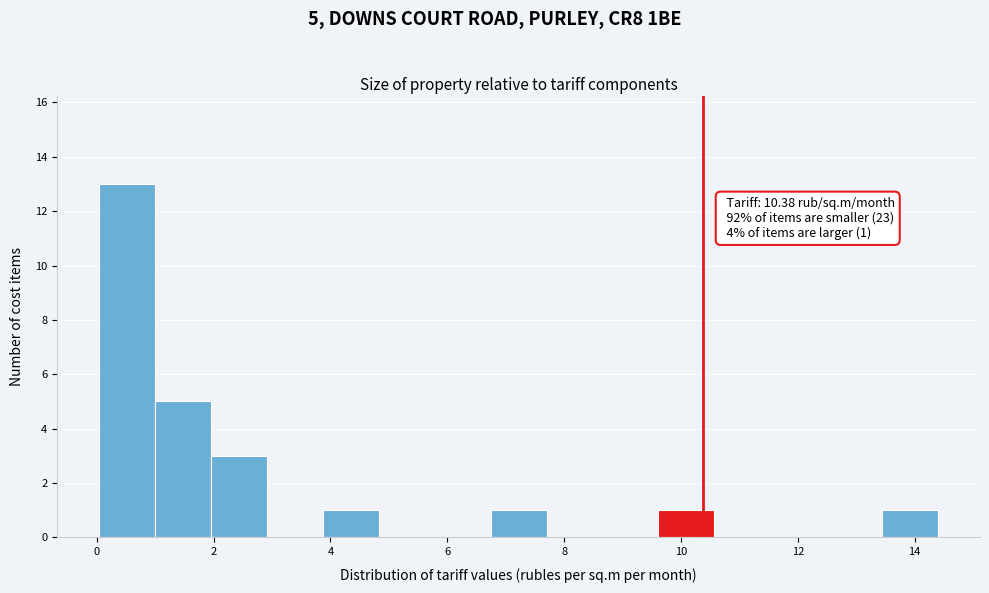

Which range on the x-axis has the tallest bar?

0.0 to 1.0